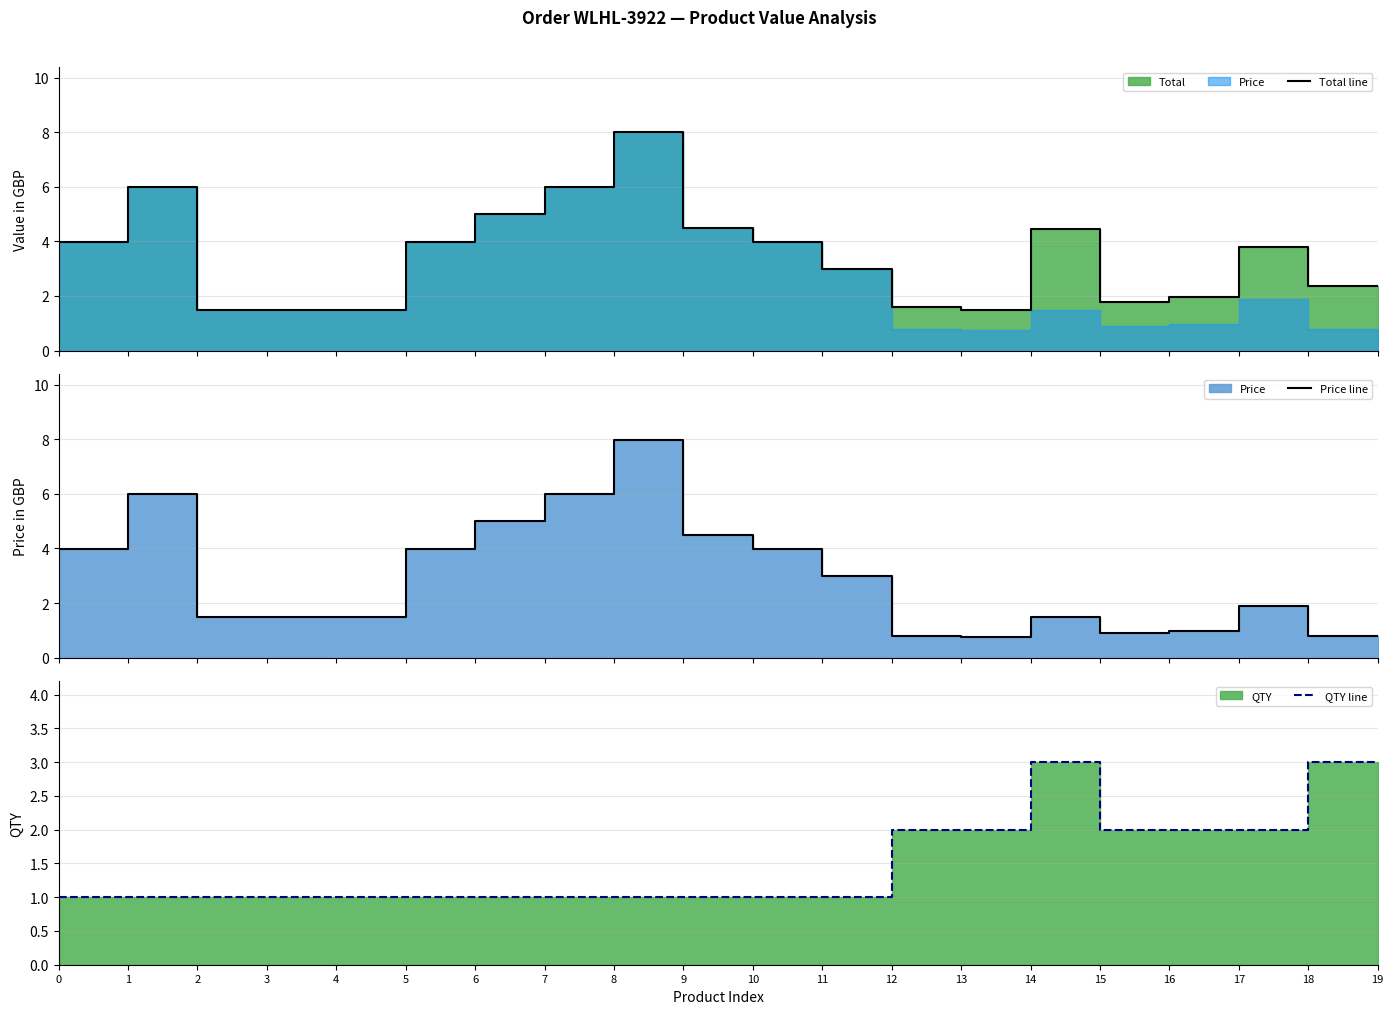

Which series has the largest total across all categories?

Total line